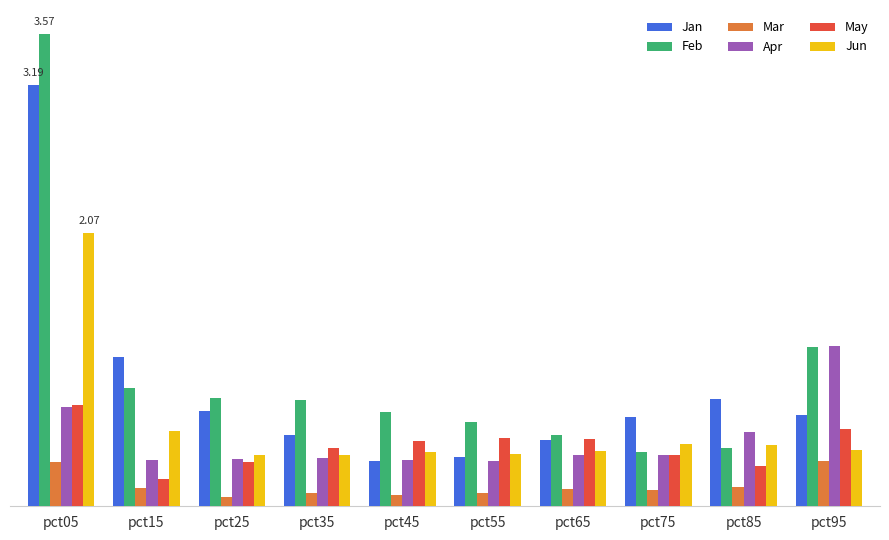

What is the sum of all Jan values?

9.0